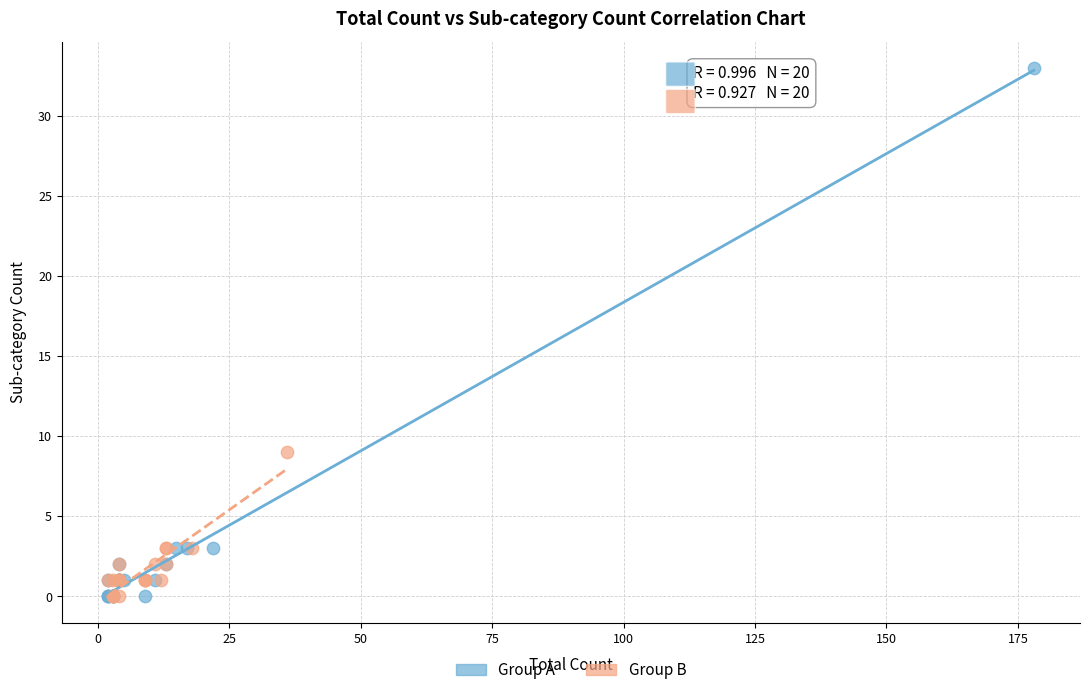

Which series has the largest Y range (max minus min)?

Group A